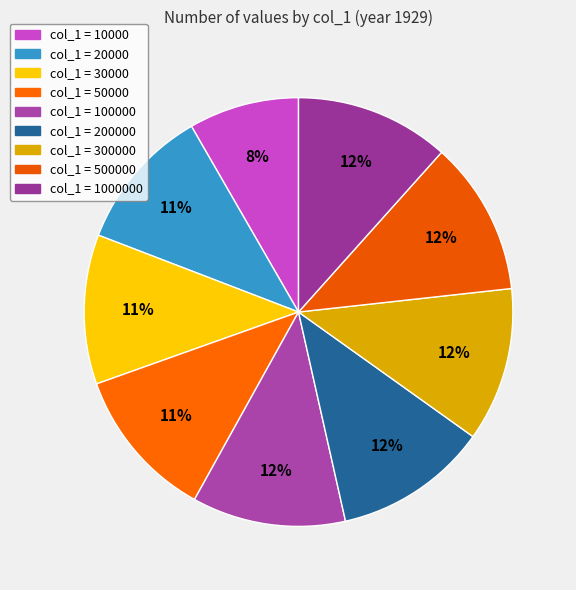

What is the smallest slice in the pie chart?

10000